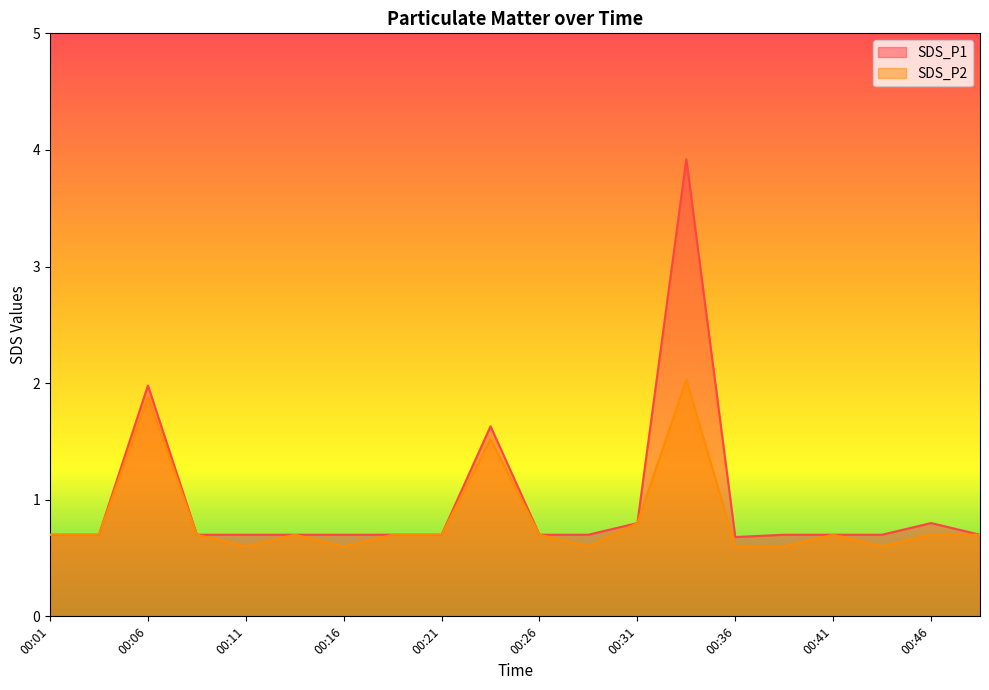

What value does the SDS_P2 series have at 00:06?

1.9